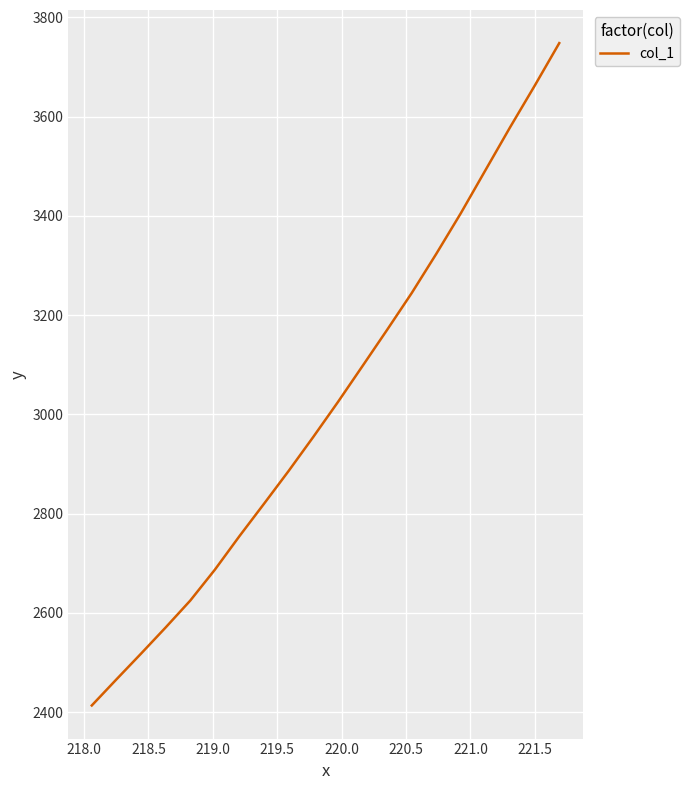

What is the maximum value shown in the chart?

3748.0